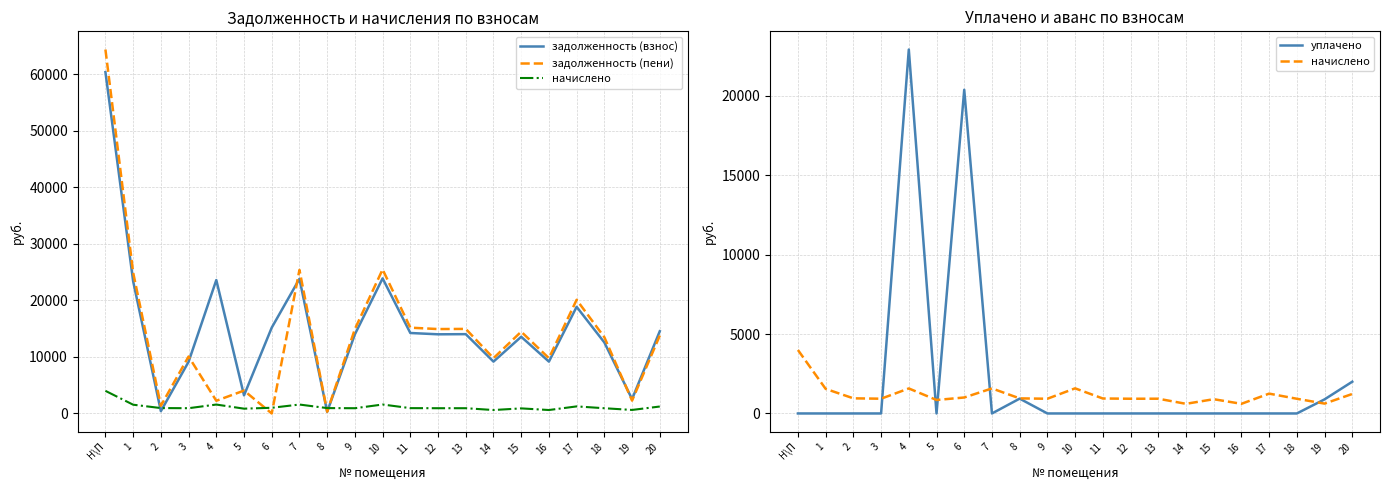

Where is the first local minimum for задолженность (пени)?

2